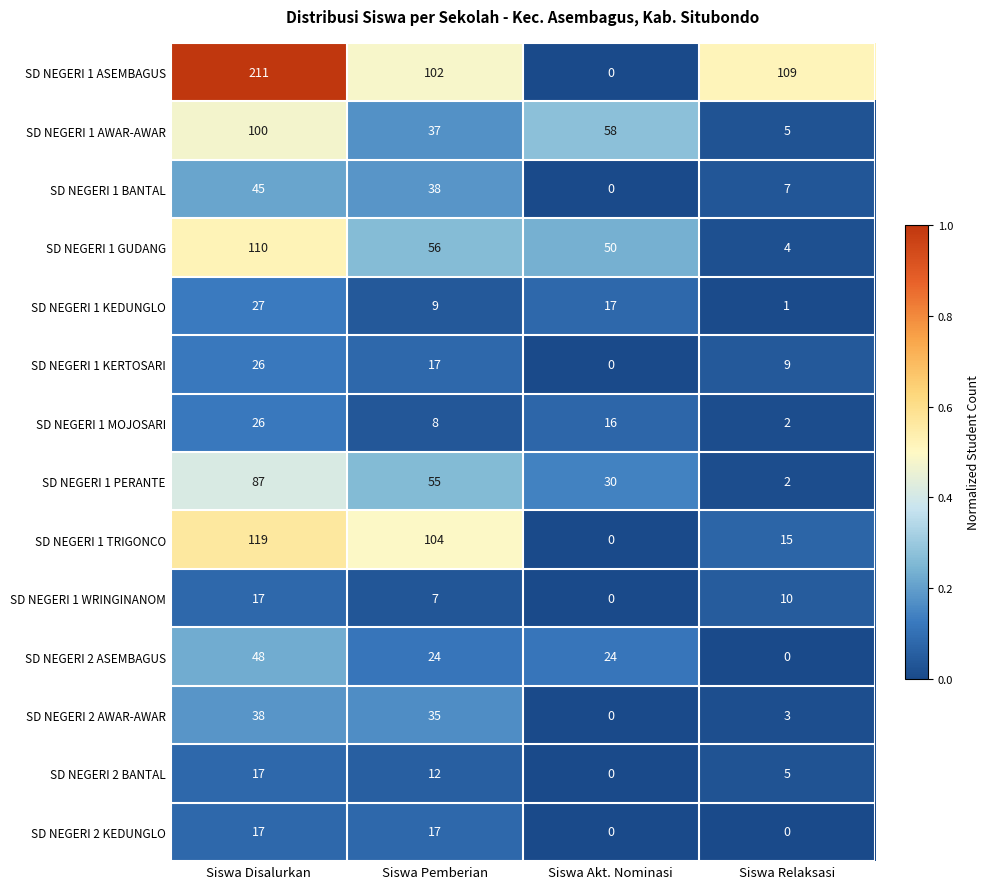

True or false: SD NEGERI 1 BANTAL has a value of 0 at Siswa Akt. Nominasi.

True